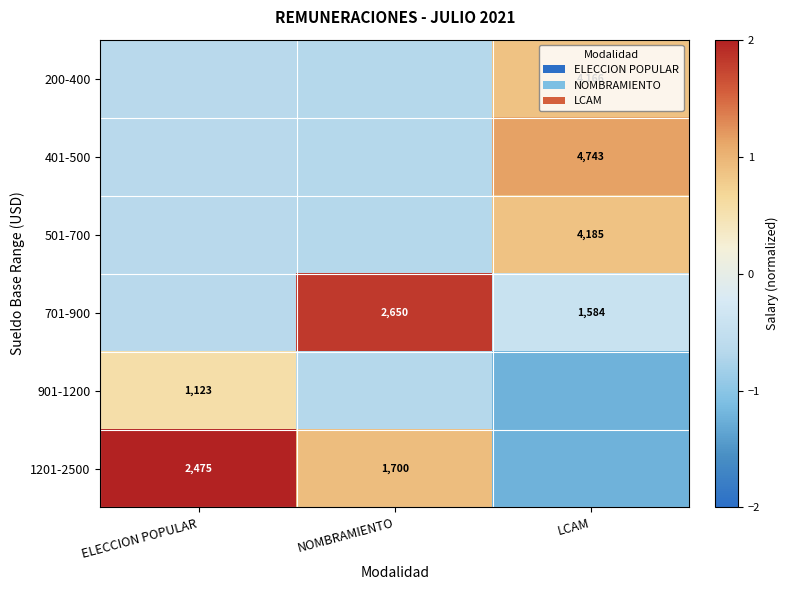

What is the minimum value shown in the chart?

-1.2